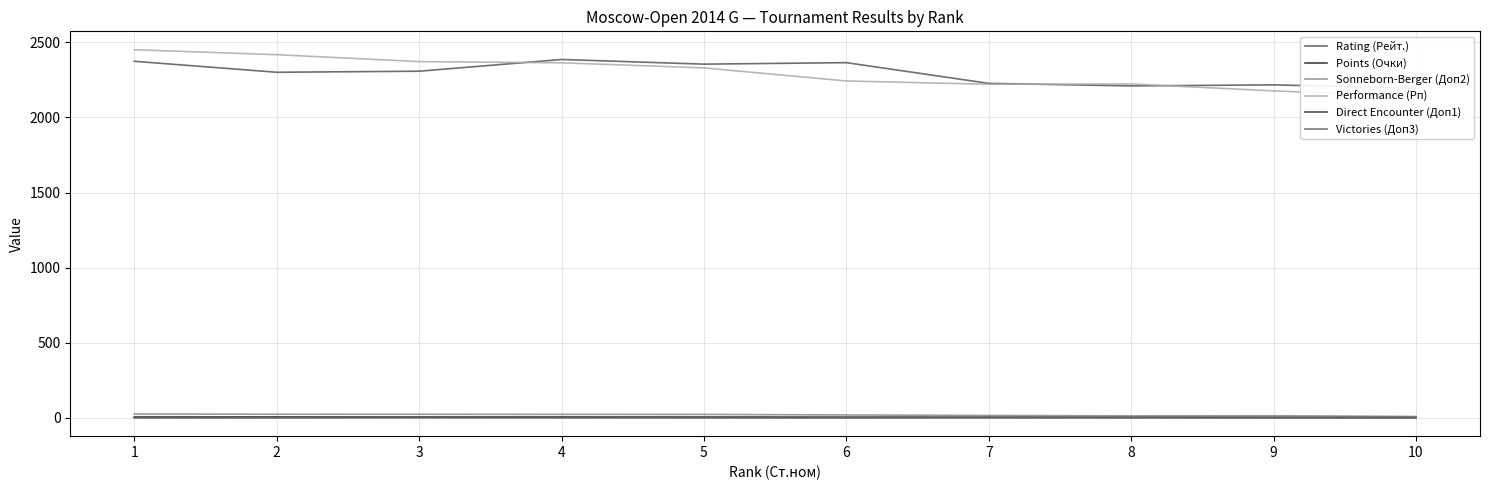

True or false: Performance (Рп) and Sonneborn-Berger (Доп2) intersect in this chart.

False